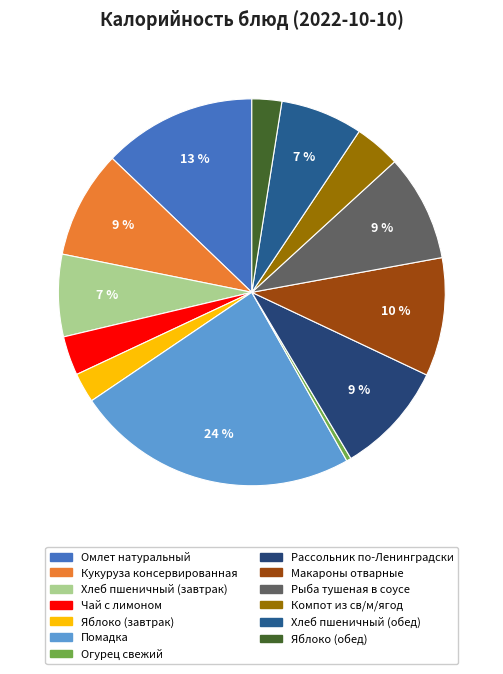

How many segments does this pie chart have?

13